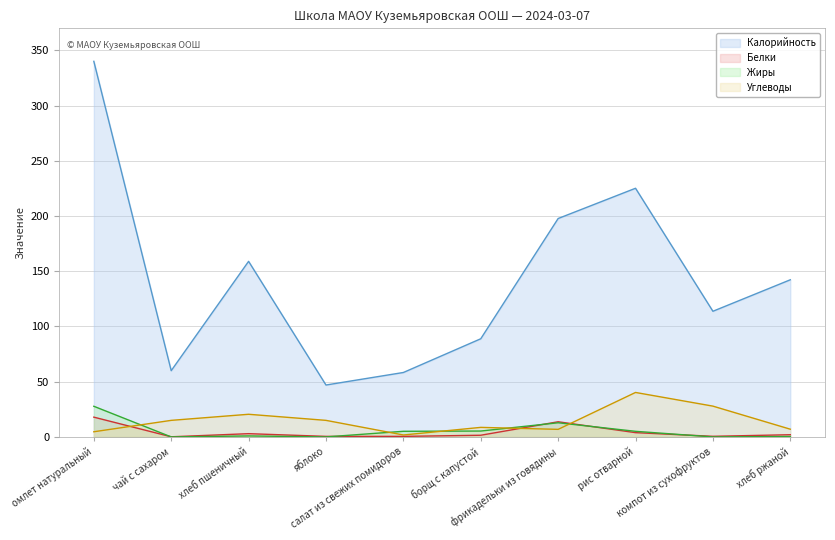

What value does the Жиры series have at хлеб ржаной?

0.4